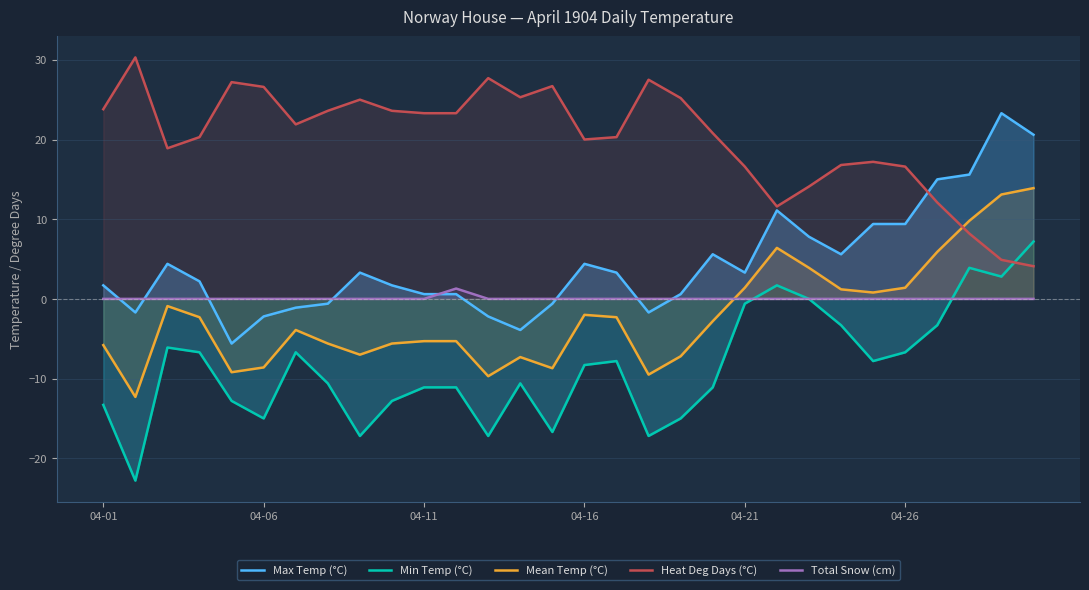

After their last crossing, which series has the higher values: Mean Temp (°C) or Total Snow (cm)?

Mean Temp (°C)